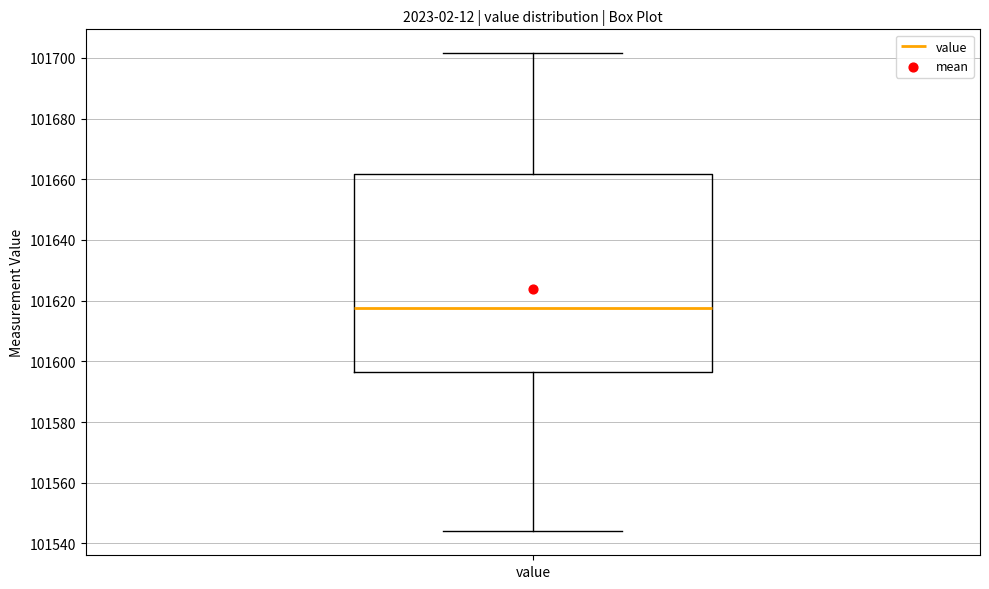

Where does the lower whisker of the box for value end on the y-axis? The values are not printed on the chart, so give them approximately, as read against the axis.

101544